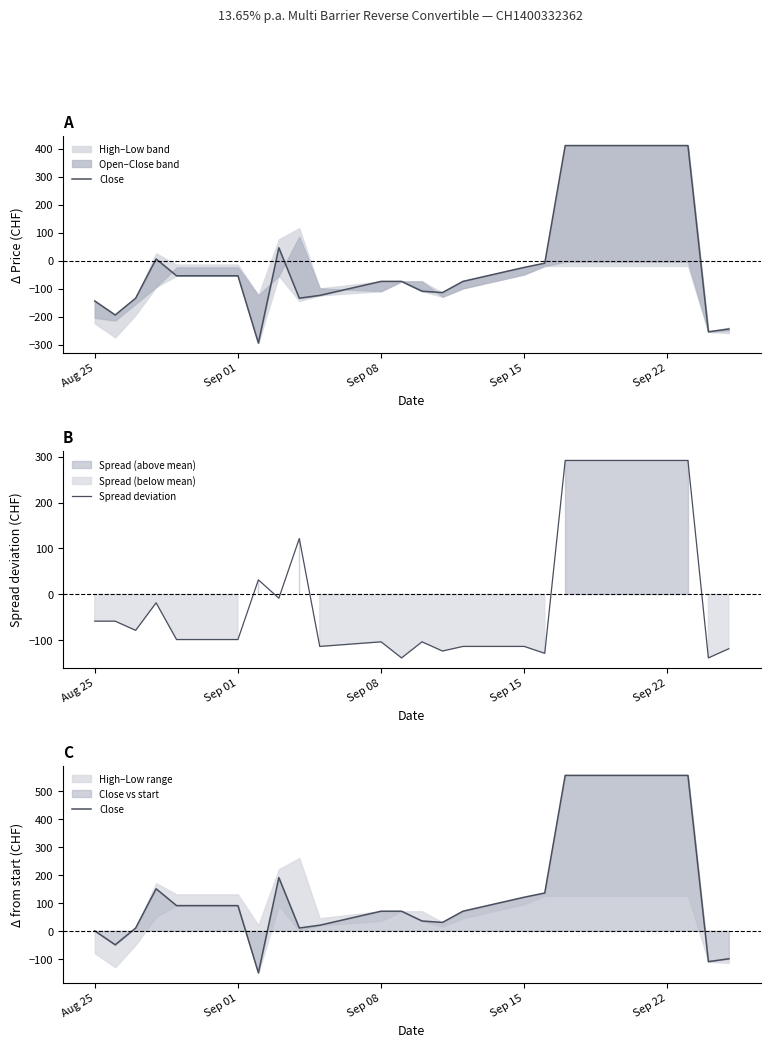

What is the maximum value for Close?

555.0